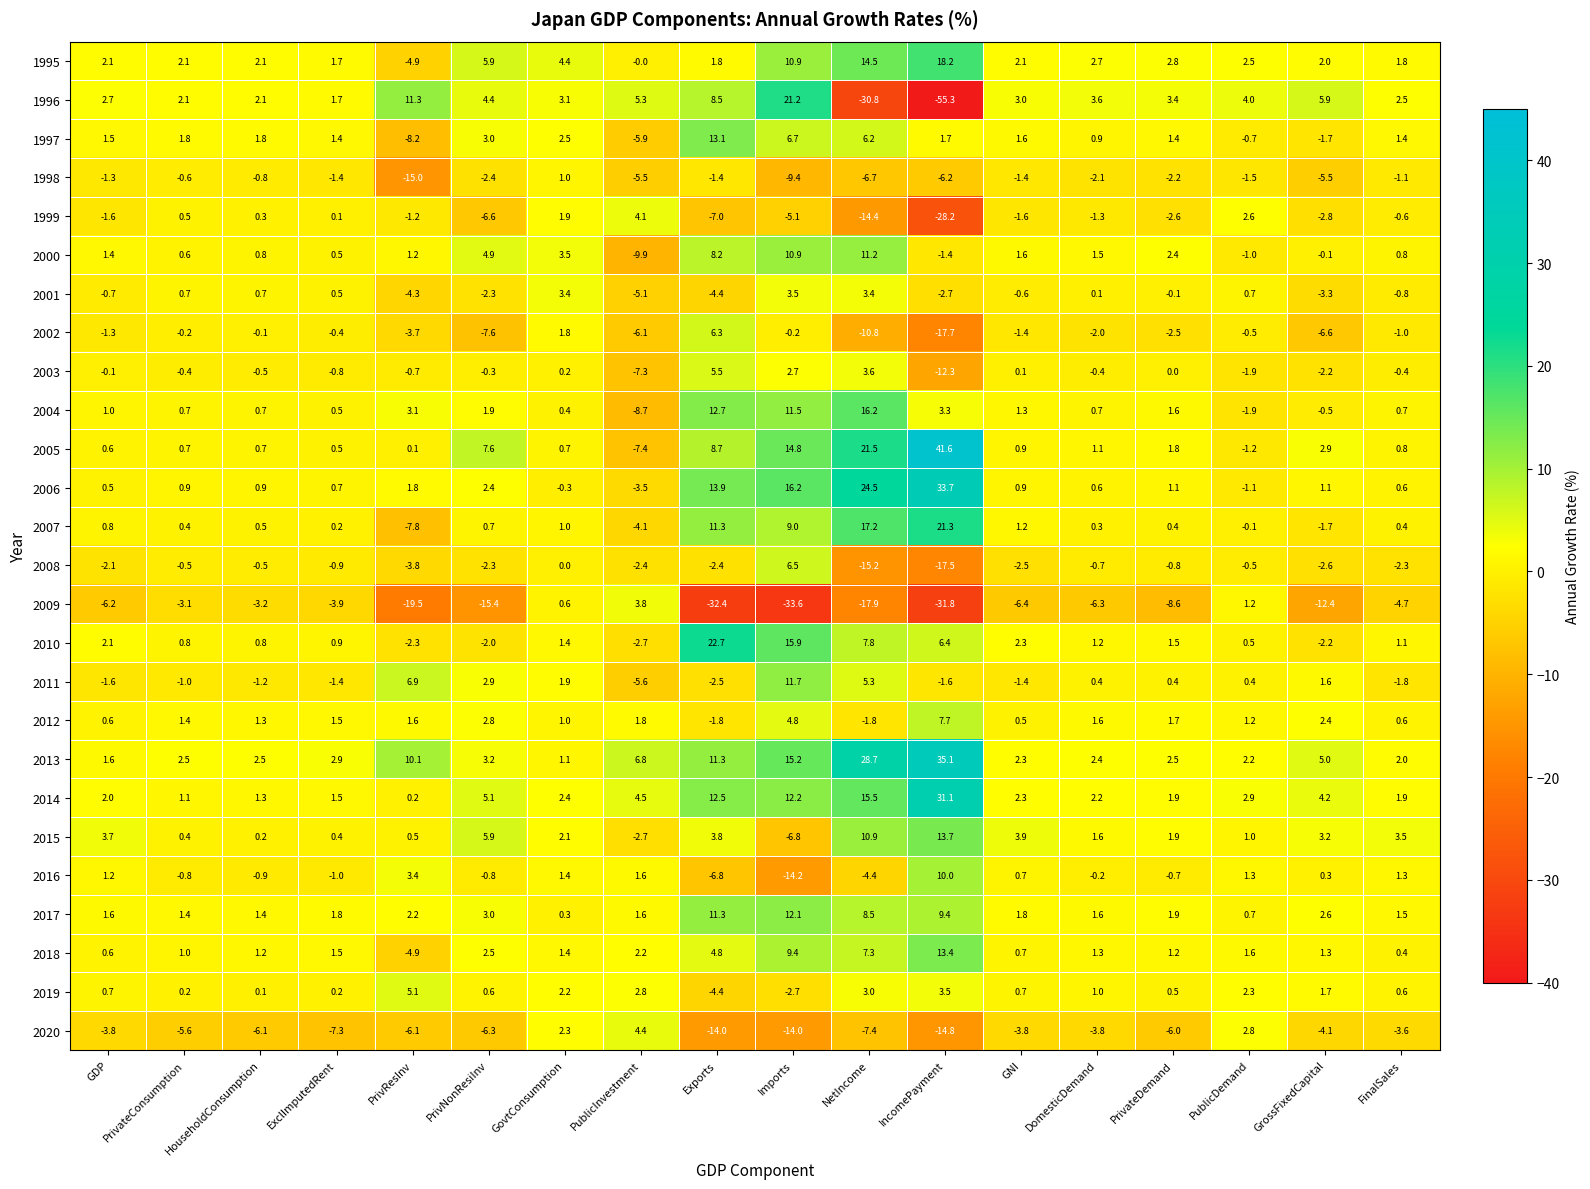

What is the greatest value displayed?

41.6